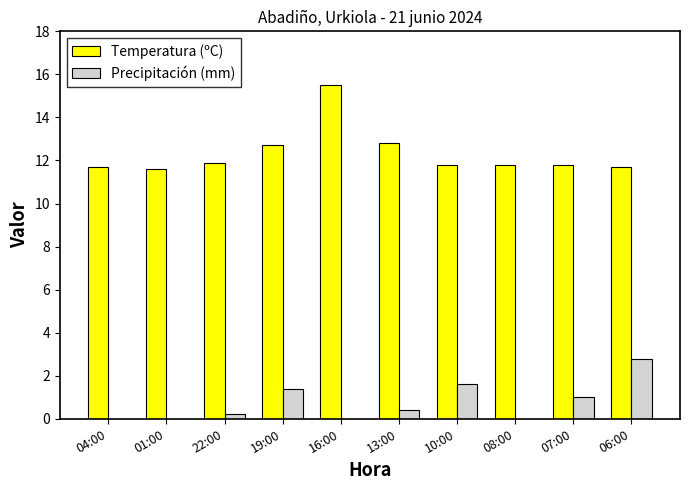

What is the difference between the Precipitación (mm) values at 07:00 and 19:00?

0.4